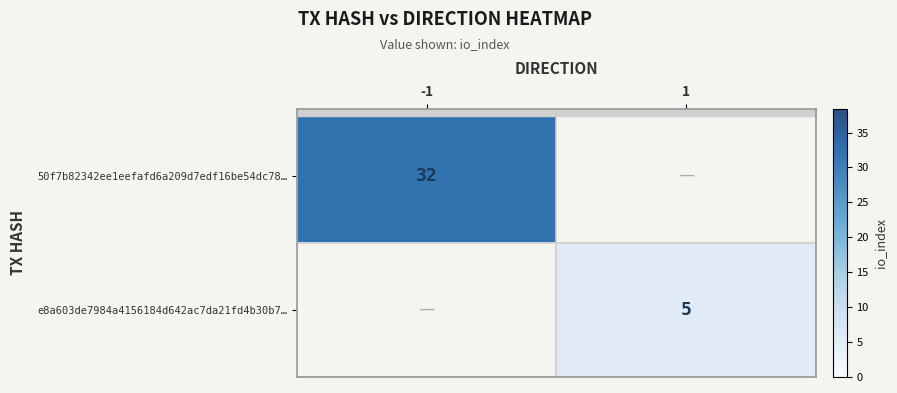

At which category does the chart reach its minimum across all series?

1